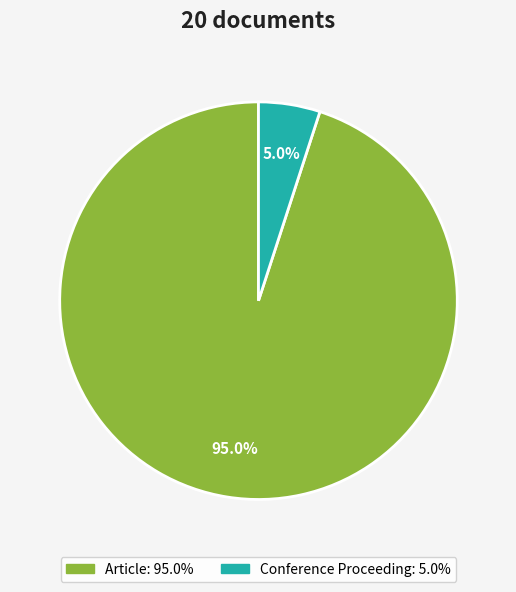

What is the largest slice in the pie chart?

Article